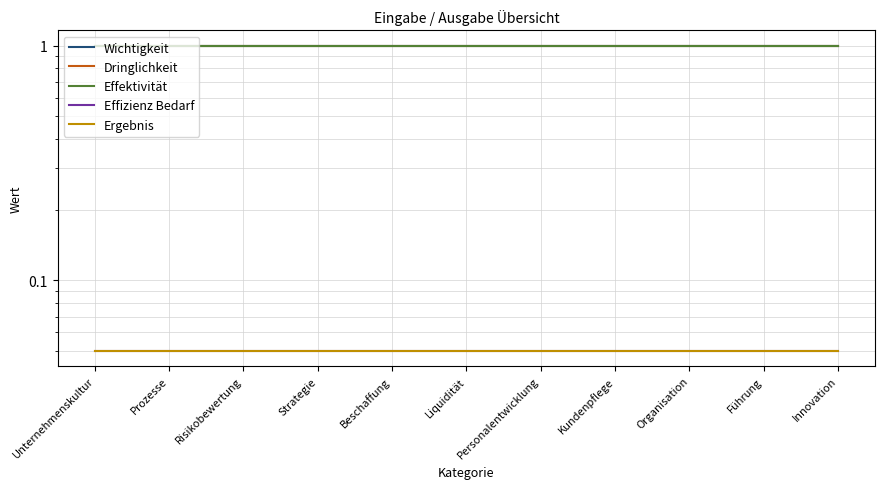

Which category has the highest value in the Ergebnis series?

Unternehmenskultur